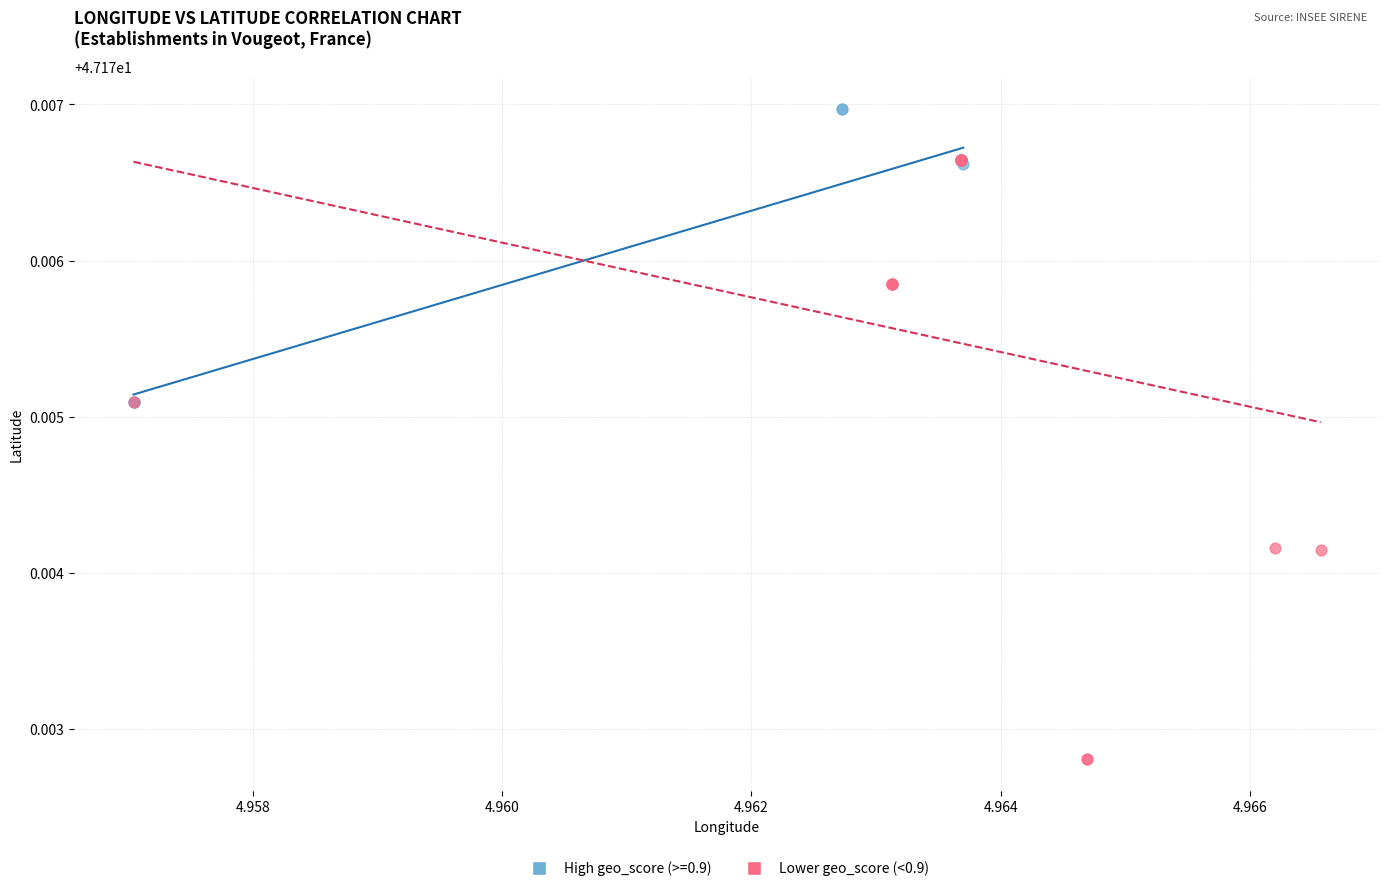

Which series has the largest Y range (max minus min)?

Lower geo_score (<0.9)